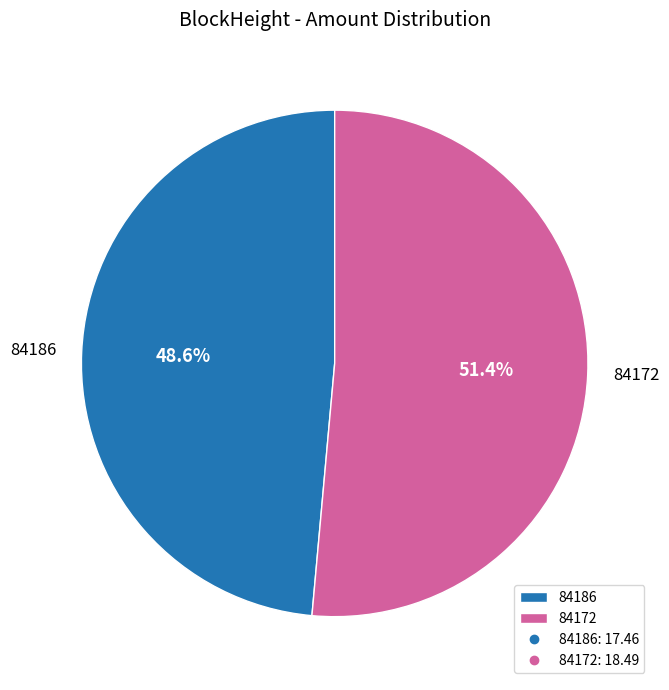

To the nearest percent, what is the difference between the largest and smallest slice percentages?

3%